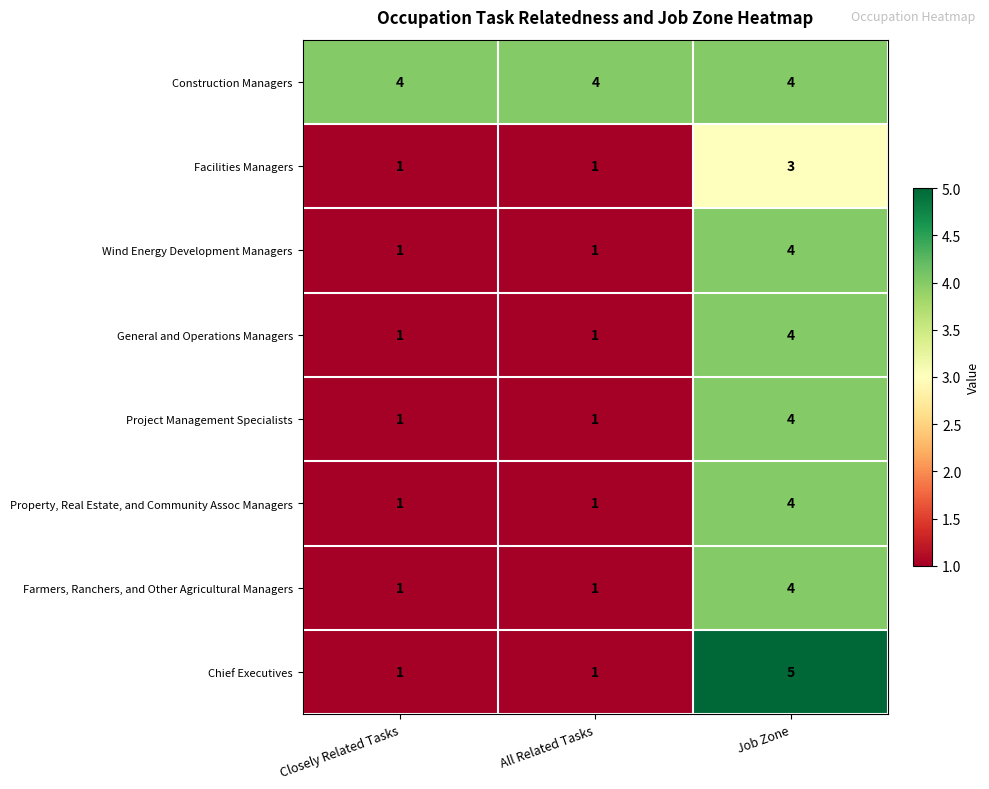

How many data points does each series have?

3